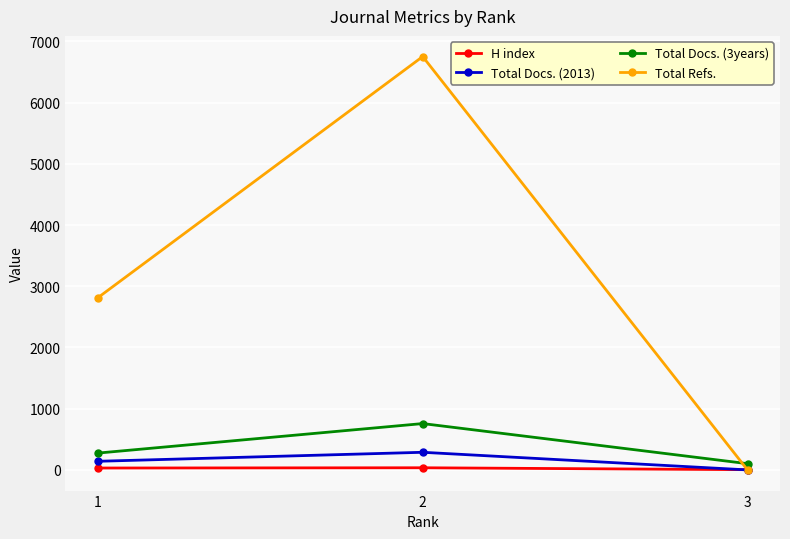

Does the chart have visible grid lines?

Yes